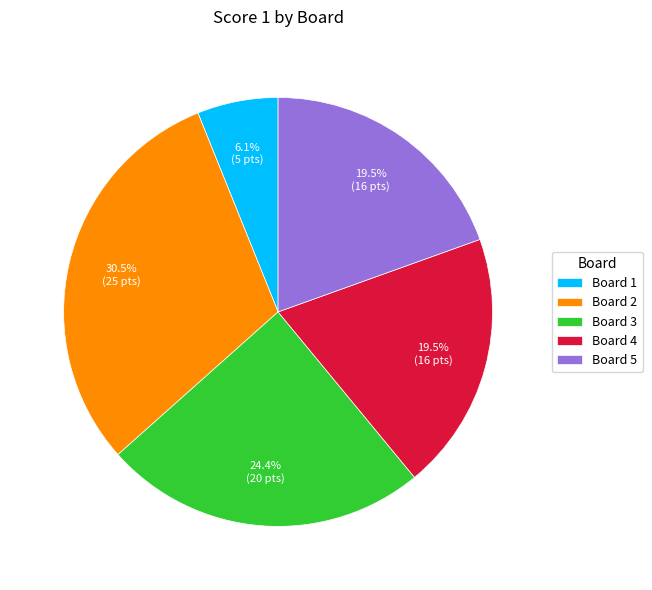

Count the number of slices in the pie.

5